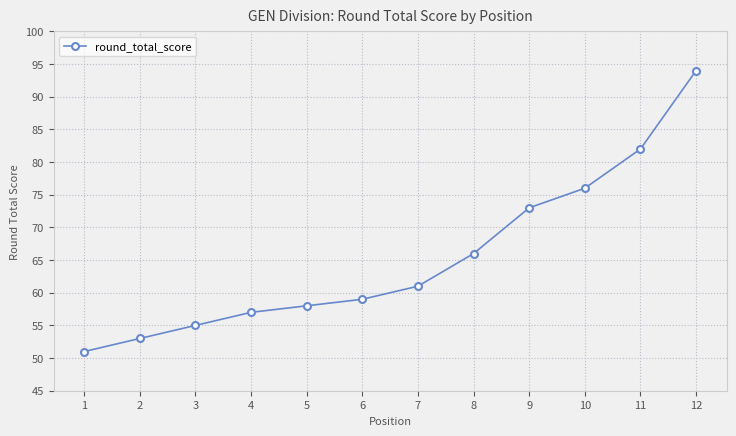

Rank the categories by value from highest to lowest.

12, 11, 10, 9, 8, 7, 6, 5, 4, 3, 2, 1